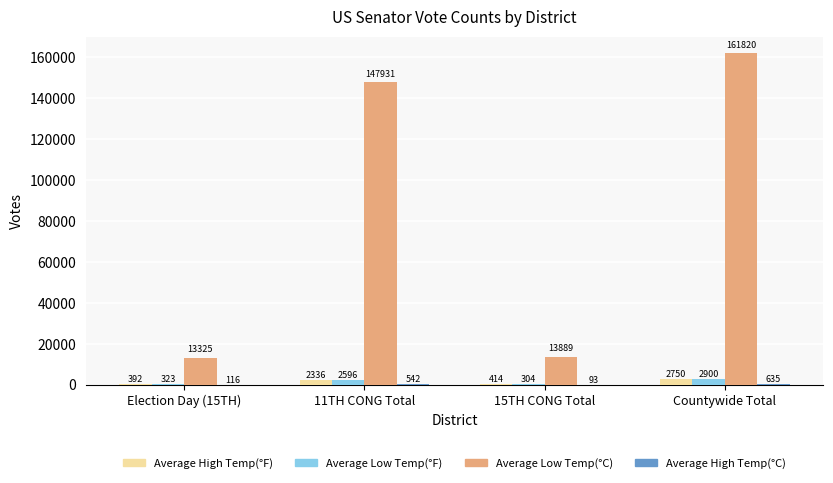

How many data points does each series have?

4